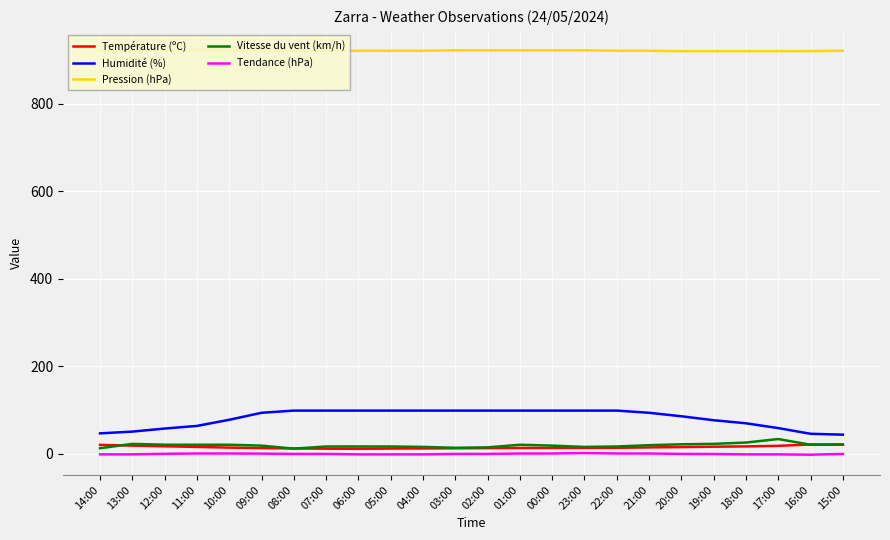

Which series has the largest total across all categories?

Pression (hPa)